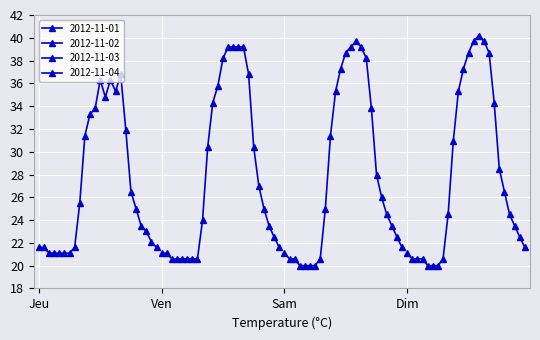

What is the spread (max minus min) of values at Jeu?

0.5